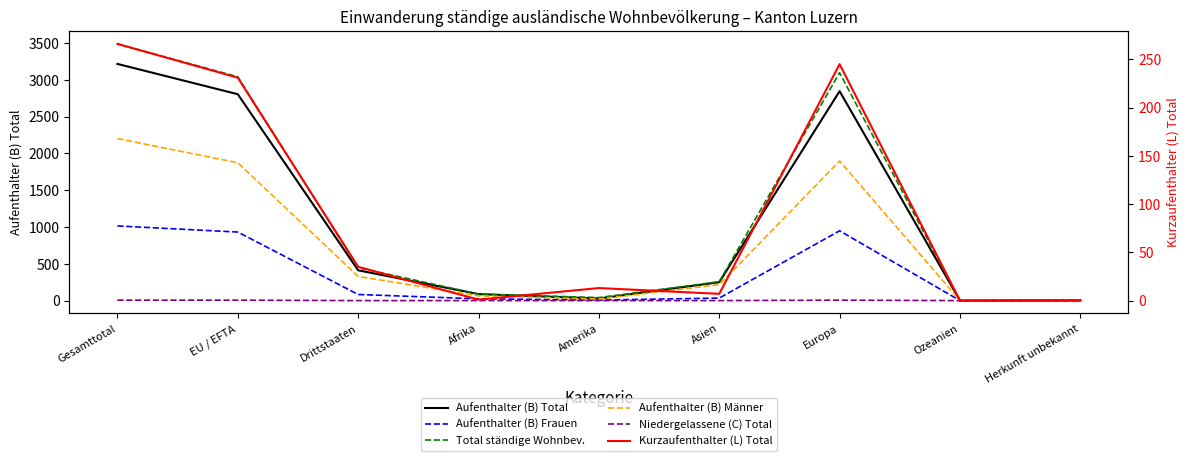

Which series has the largest range (max minus min)?

Total ständige Wohnbev.